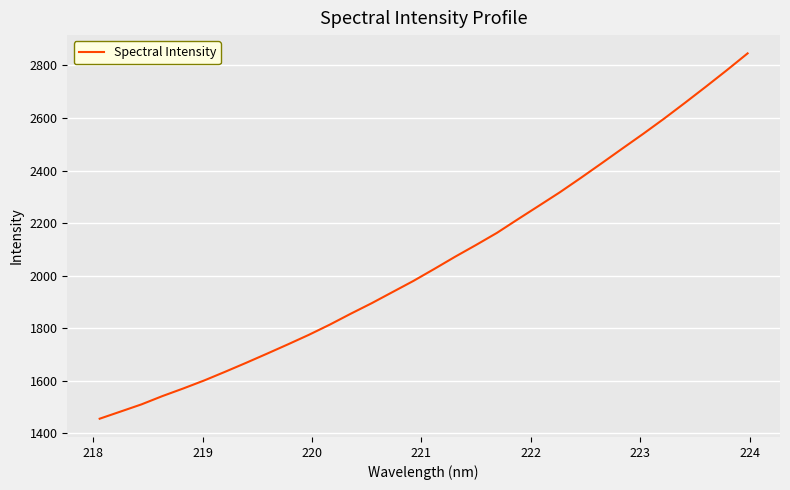

What is the maximum value shown in the chart?

2845.8